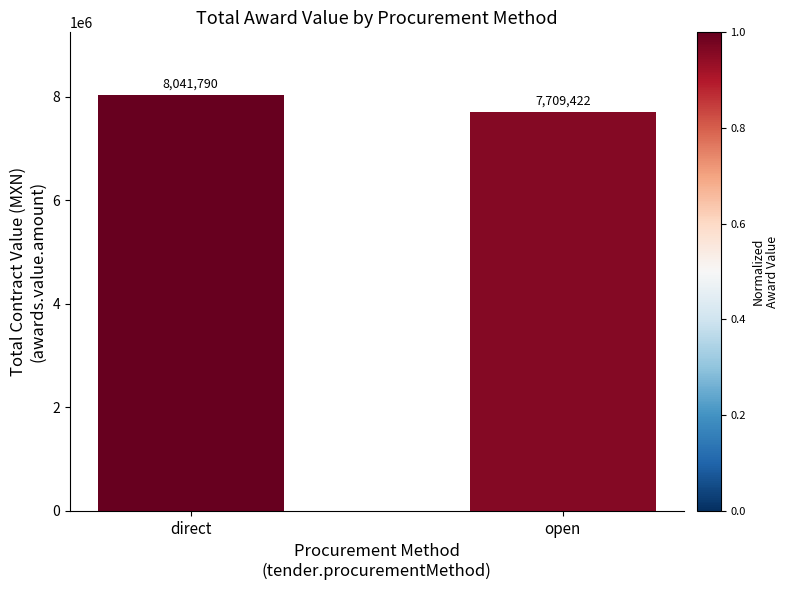

What is the difference between the values at direct and open?

332367.9